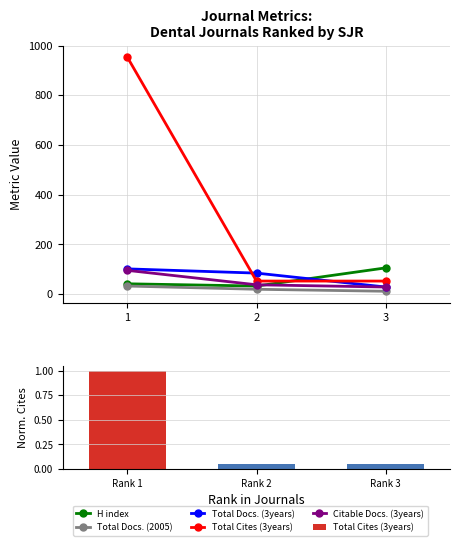

At how many categories does at least one series exceed 28?

3